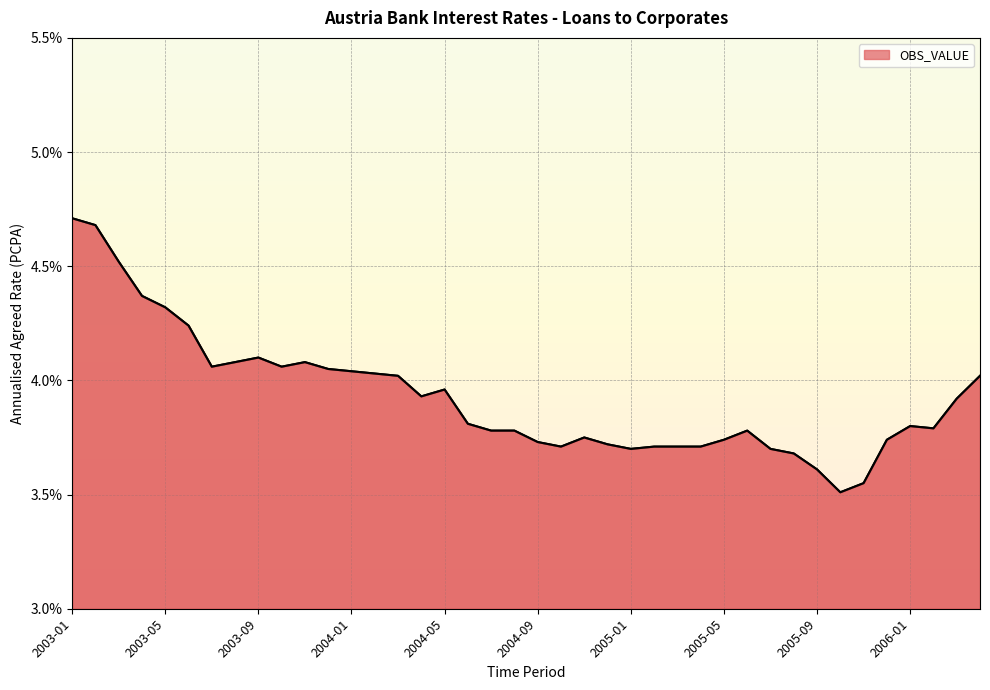

What is the greatest value displayed?

4.7